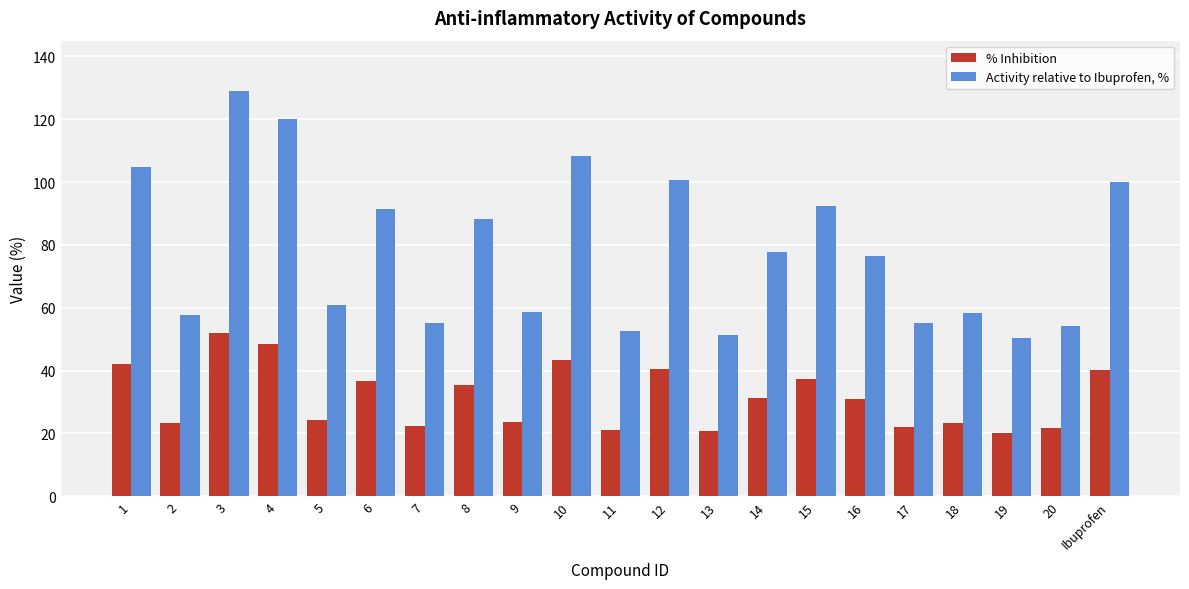

Which series has the widest spread of values?

Activity relative to Ibuprofen, %